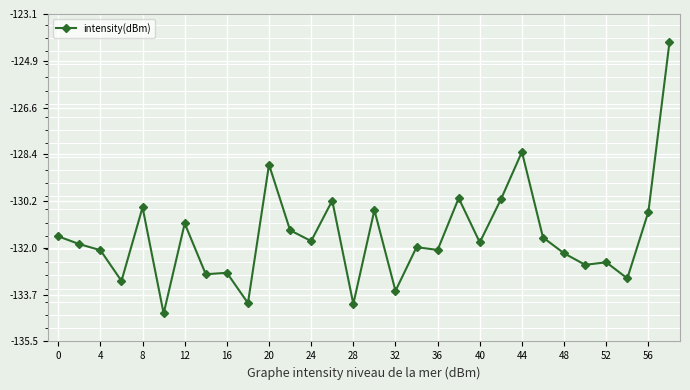

What is the maximum value shown in the chart?

-124.2